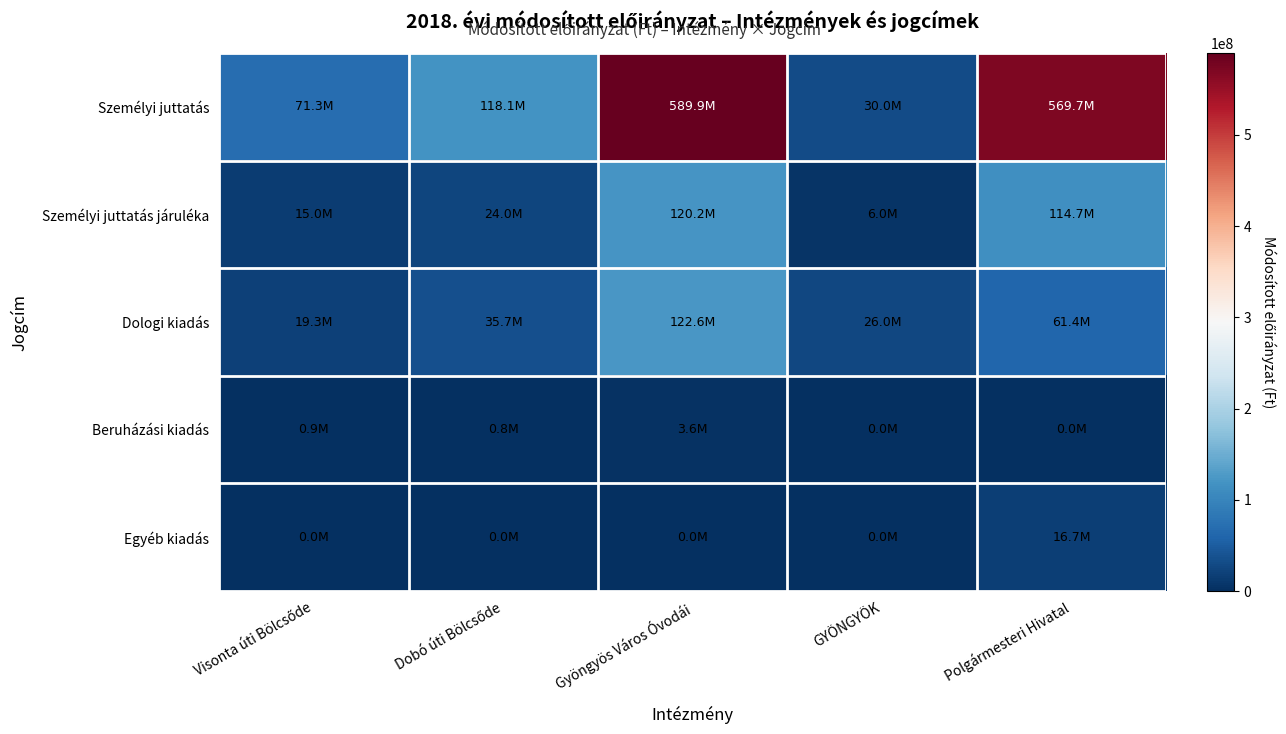

Reading left to right, list all the values displayed in this chart.

Személyi juttatás: Visonta úti Bölcsőde=71349780	Dobó úti Bölcsőde=118131725	Gyöngyös Város Óvodái=589910602	GYÖNGYÖK=30000000	Polgármesteri Hivatal=569729751
Személyi juttatás járuléka: Visonta úti Bölcsőde=14971392	Dobó úti Bölcsőde=24042233	Gyöngyös Város Óvodái=120200254	GYÖNGYÖK=6000000	Polgármesteri Hivatal=114652320
Dologi kiadás: Visonta úti Bölcsőde=19261200	Dobó úti Bölcsőde=35657716	Gyöngyös Város Óvodái=122647987	GYÖNGYÖK=25983819	Polgármesteri Hivatal=61416121
Beruházási kiadás: Visonta úti Bölcsőde=863224	Dobó úti Bölcsőde=766901	Gyöngyös Város Óvodái=3599999	GYÖNGYÖK=0	Polgármesteri Hivatal=0
Egyéb kiadás: Visonta úti Bölcsőde=0	Dobó úti Bölcsőde=0	Gyöngyös Város Óvodái=0	GYÖNGYÖK=0	Polgármesteri Hivatal=16741996